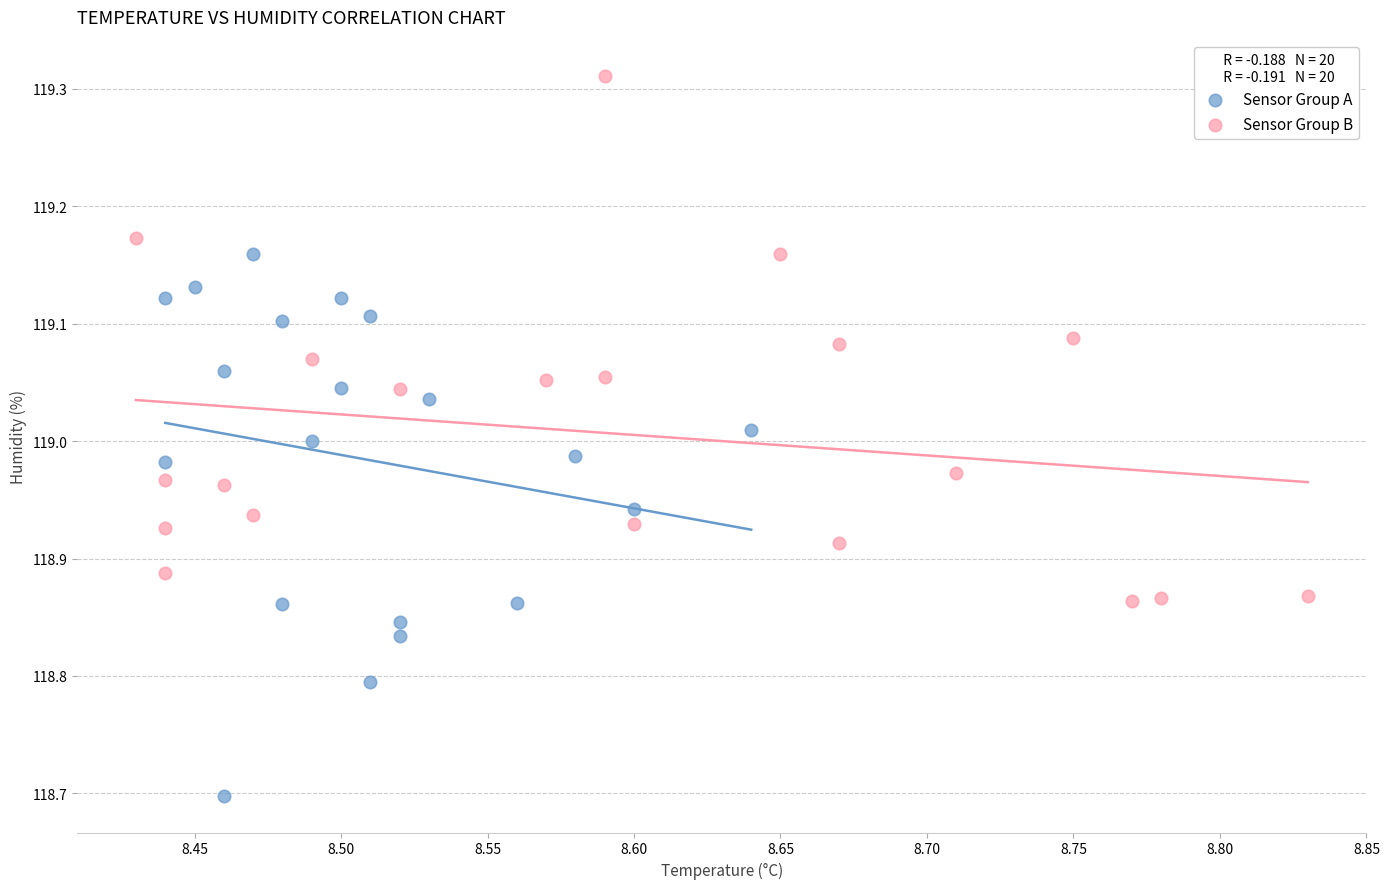

What are all the series names shown in the legend?

Sensor Group A, Sensor Group B